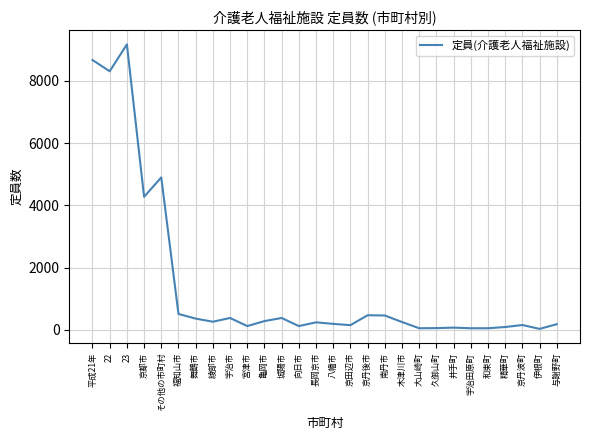

Read the value at 福知山市.

510